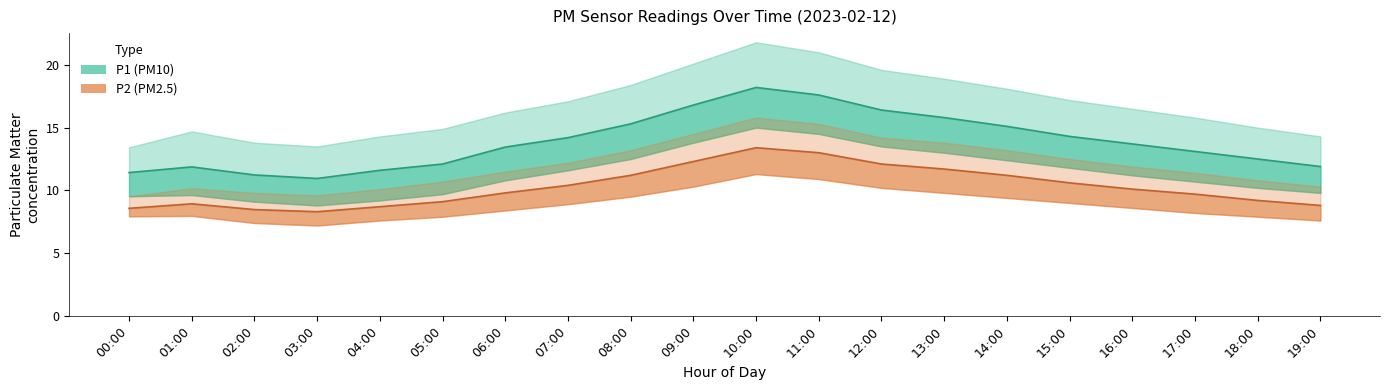

What is the sum of all P1 (PM10) values?

277.5